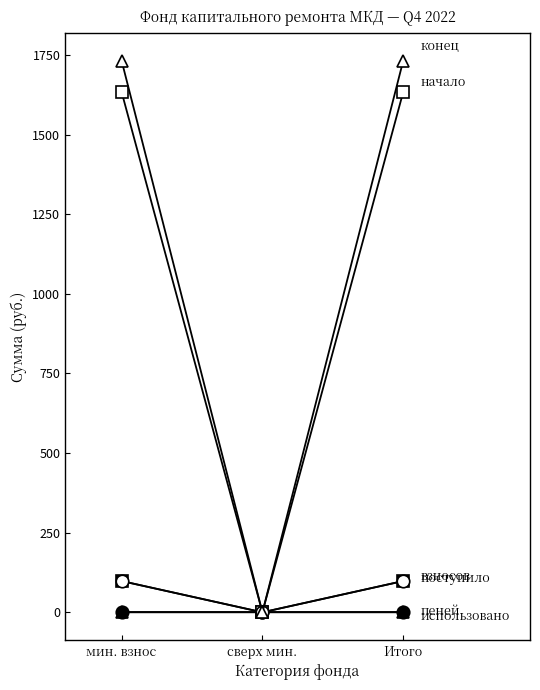

Count the number of categories in the chart.

3